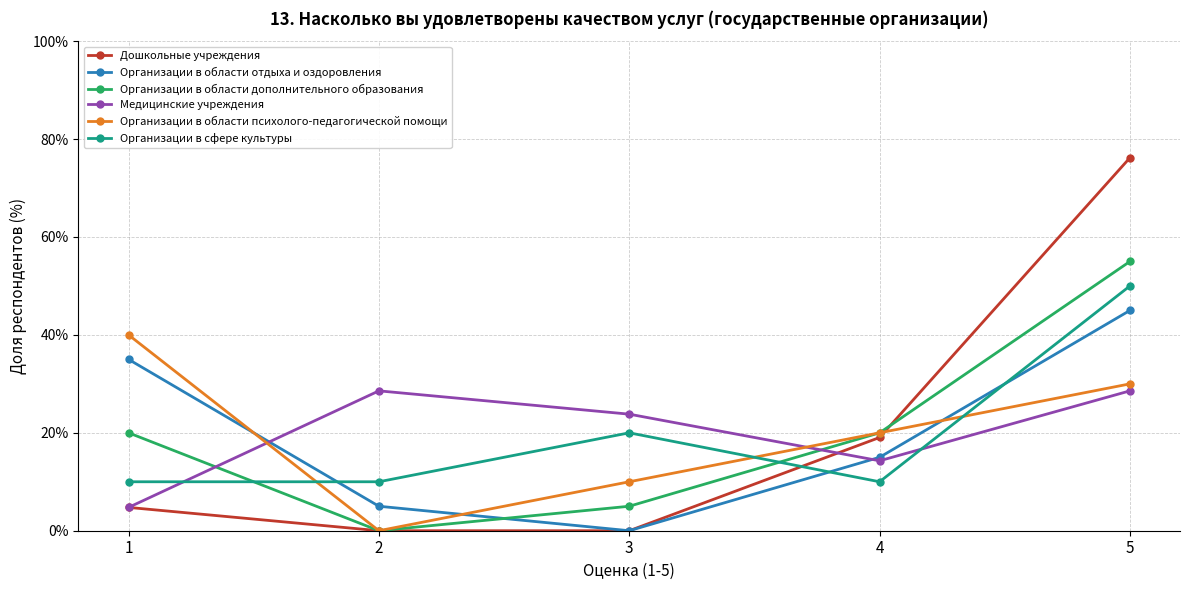

Reading left to right, transcribe all the data shown in this chart.

Дошкольные учреждения: 4.8	0.0	0.0	19.0	76.2
Организации в области отдыха и оздоровления: 35.0	5.0	0.0	15.0	45.0
Организации в области дополнительного образования: 20.0	0.0	5.0	20.0	55.0
Медицинские учреждения: 4.8	28.6	23.8	14.3	28.6
Организации в области психолого-педагогической помощи: 40.0	0.0	10.0	20.0	30.0
Организации в сфере культуры: 10.0	10.0	20.0	10.0	50.0